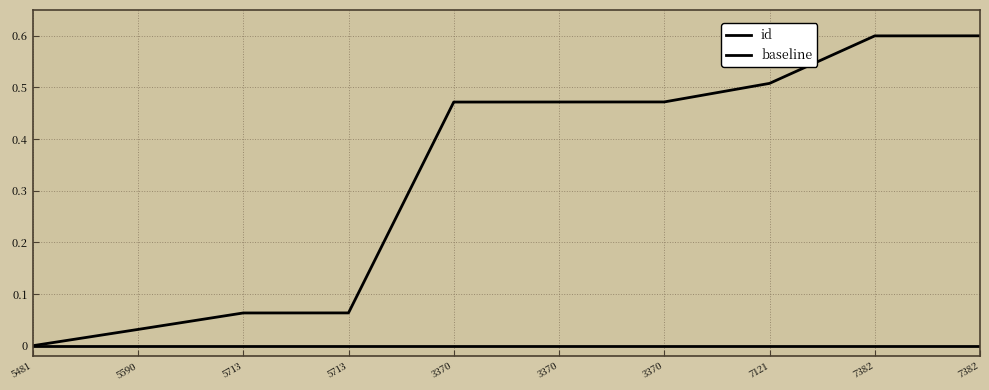

Does the chart display data point markers on the line(s)?

No